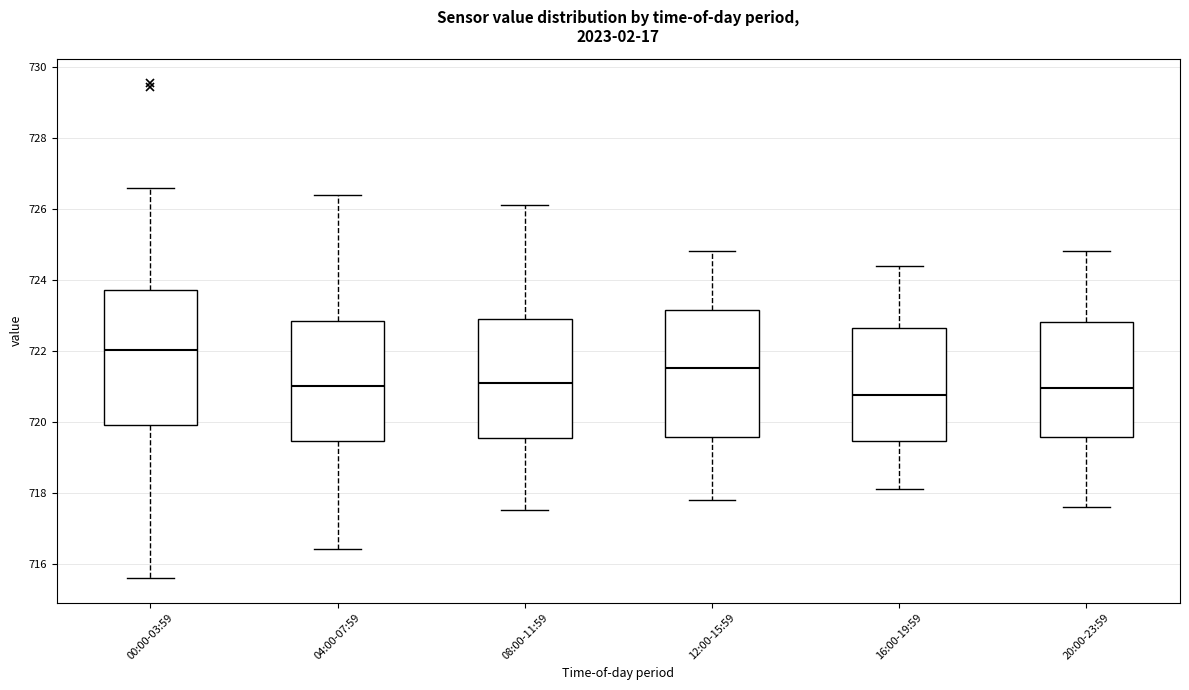

Which box is the tallest, from its lower edge to its upper edge?

00:00-03:59